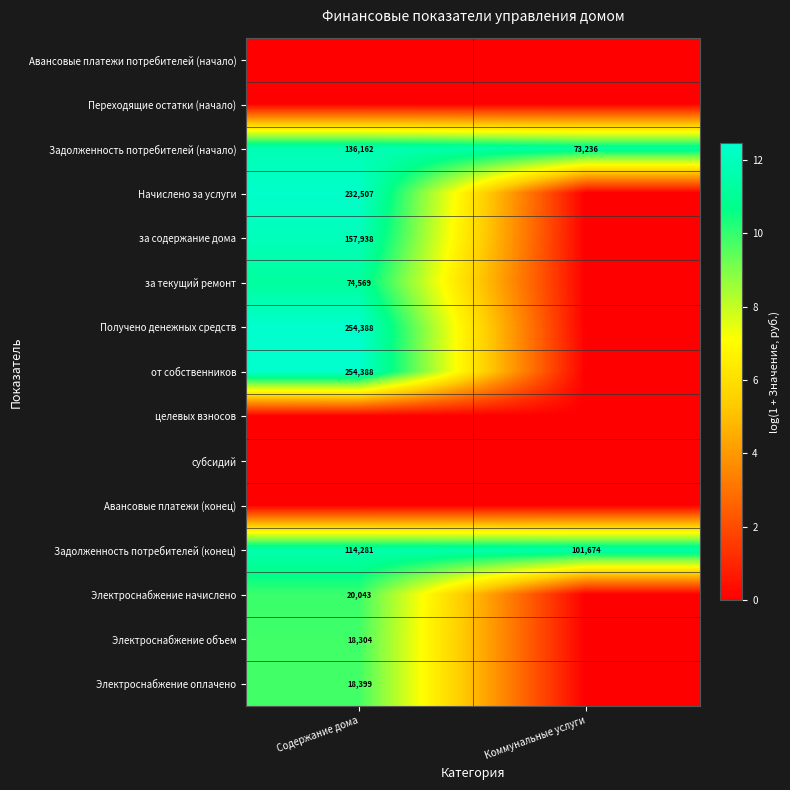

Is the value of Электроснабжение оплачено at Содержание дома greater than the value of Электроснабжение объем at Содержание дома?

Yes